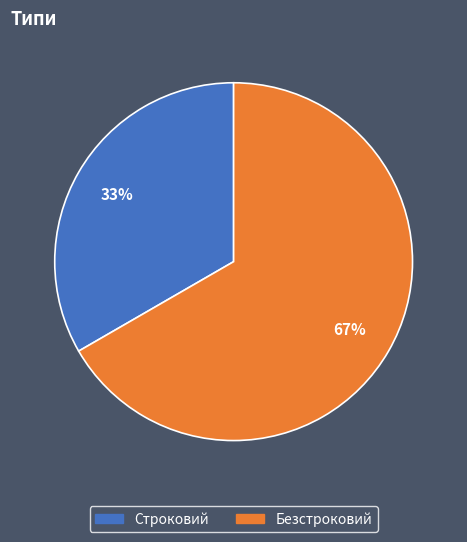

Is it true that Строковий is 33% of the pie?

True